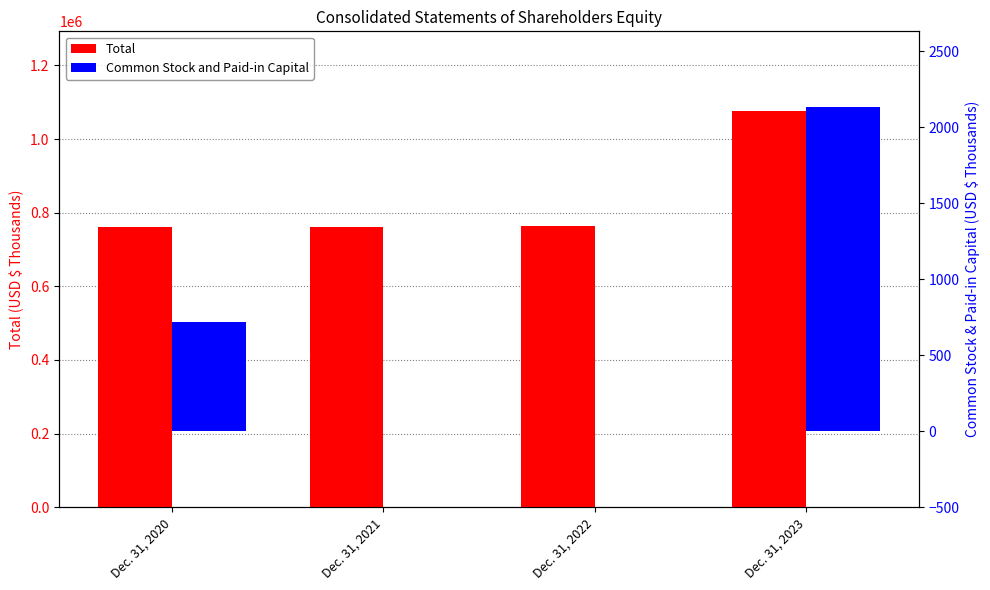

How many values in the Total series exceed 762407?

1